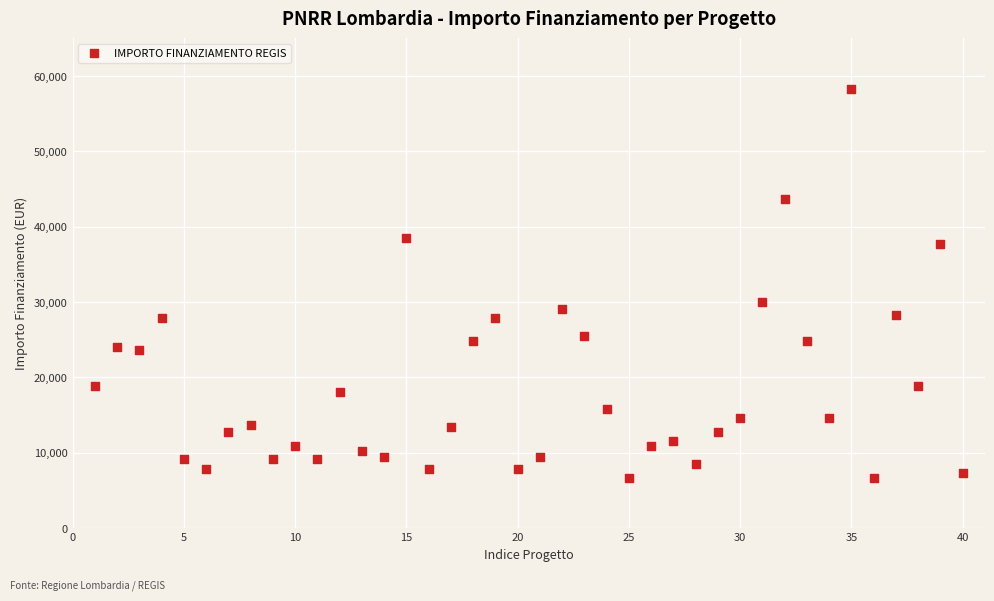

What Y value in the scatter plot is closest to 32474?

29995